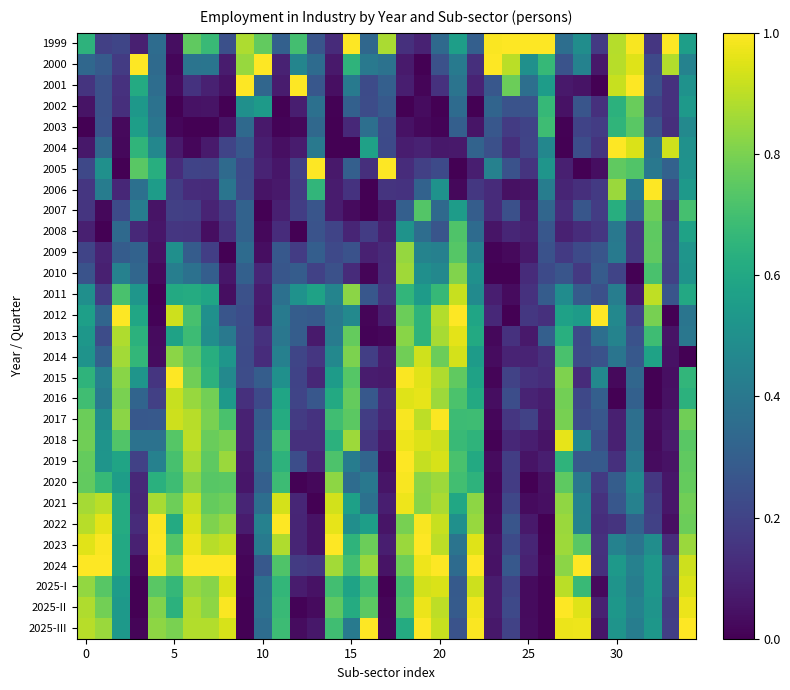

Reading left to right, what are all the values shown in this chart?

1999: 0.6	0.2	0.2	0.1	0.4	0.0	0.8	0.7	0.2	0.9	0.8	0.3	0.7	0.3	0.1	1.0	0.3	0.9	0.1	0.1	0.3	0.6	0.3	1.0	1.0	1.0	1.0	0.4	0.5	0.2	0.9	1.0	0.2	1.0	0.6
2000: 0.3	0.3	0.2	1.0	0.3	0.0	0.4	0.4	0.1	0.8	1.0	0.1	0.5	0.4	0.1	0.7	0.4	0.4	0.1	0.0	0.2	0.4	0.1	1.0	0.9	0.5	0.7	0.3	0.4	0.1	0.9	1.0	0.2	0.9	0.4
2001: 0.1	0.2	0.1	0.6	0.4	0.0	0.1	0.1	0.1	1.0	0.3	0.1	1.0	0.3	0.0	0.4	0.2	0.3	0.1	0.0	0.1	0.4	0.1	0.3	0.8	0.4	0.6	0.1	0.1	0.0	0.9	1.0	0.2	0.1	0.5
2002: 0.1	0.2	0.1	0.5	0.4	0.0	0.1	0.1	0.0	0.5	0.5	0.0	0.1	0.4	0.0	0.3	0.2	0.3	0.0	0.0	0.0	0.3	0.0	0.3	0.3	0.3	0.7	0.1	0.3	0.1	0.6	0.8	0.2	0.1	0.5
2003: 0.0	0.3	0.0	0.6	0.4	0.0	0.0	0.0	0.1	0.3	0.1	0.0	0.0	0.3	0.0	0.1	0.4	0.2	0.0	0.0	0.0	0.3	0.1	0.3	0.2	0.2	0.7	0.0	0.2	0.2	0.7	0.7	0.3	0.1	0.5
2004: 0.1	0.3	0.0	0.7	0.5	0.1	0.0	0.1	0.2	0.3	0.1	0.0	0.1	0.4	0.0	0.0	0.6	0.2	0.1	0.1	0.1	0.1	0.3	0.2	0.1	0.2	0.5	0.0	0.2	0.1	1.0	0.9	0.4	0.9	0.5
2005: 0.2	0.5	0.0	0.7	0.6	0.1	0.2	0.2	0.3	0.2	0.1	0.1	0.2	1.0	0.1	0.3	0.1	1.0	0.1	0.2	0.2	0.0	0.1	0.4	0.3	0.1	0.5	0.1	0.0	0.0	0.8	0.7	0.4	0.3	0.5
2006: 0.2	0.4	0.1	0.4	0.6	0.2	0.1	0.1	0.4	0.2	0.1	0.1	0.2	0.7	0.1	0.1	0.0	0.1	0.1	0.3	0.5	0.0	0.2	0.1	0.0	0.1	0.4	0.1	0.1	0.2	0.9	0.4	1.0	0.2	0.5
2007: 0.2	0.0	0.2	0.4	0.1	0.2	0.2	0.1	0.2	0.3	0.0	0.1	0.2	0.3	0.1	0.0	0.0	0.1	0.3	0.7	0.3	0.6	0.3	0.1	0.2	0.1	0.3	0.1	0.3	0.2	0.6	0.4	0.8	0.2	0.7
2008: 0.1	0.0	0.3	0.1	0.1	0.2	0.2	0.0	0.1	0.3	0.0	0.1	0.0	0.3	0.2	0.1	0.2	0.1	0.5	0.4	0.3	0.7	0.3	0.1	0.1	0.1	0.3	0.1	0.1	0.2	0.4	0.2	0.8	0.2	0.6
2009: 0.2	0.1	0.3	0.3	0.0	0.5	0.3	0.2	0.0	0.3	0.0	0.3	0.2	0.3	0.2	0.3	0.1	0.1	0.8	0.4	0.4	0.7	0.4	0.0	0.0	0.1	0.3	0.2	0.2	0.3	0.4	0.2	0.8	0.2	0.5
2010: 0.3	0.1	0.4	0.3	0.0	0.4	0.4	0.3	0.1	0.3	0.1	0.3	0.3	0.2	0.2	0.1	0.0	0.1	0.9	0.5	0.5	0.8	0.5	0.0	0.0	0.1	0.2	0.3	0.2	0.3	0.2	0.0	0.7	0.2	0.5
2011: 0.5	0.2	0.7	0.5	0.0	0.6	0.6	0.6	0.0	0.2	0.1	0.4	0.5	0.6	0.5	0.8	0.3	0.2	0.7	0.5	0.7	0.9	0.5	0.1	0.0	0.1	0.3	0.5	0.3	0.2	0.4	0.1	0.9	0.3	0.6
2012: 0.6	0.3	1.0	0.6	0.0	0.9	0.7	0.5	0.3	0.2	0.1	0.4	0.3	0.3	0.4	0.5	0.0	0.1	0.8	0.7	0.9	1.0	0.6	0.1	0.0	0.2	0.1	0.6	0.5	1.0	0.5	0.2	0.8	0.0	0.4
2013: 0.5	0.2	0.9	0.6	0.0	0.6	0.7	0.5	0.4	0.2	0.1	0.4	0.3	0.1	0.4	0.8	0.0	0.0	0.8	0.7	0.9	1.0	0.6	0.0	0.1	0.1	0.3	0.6	0.2	0.4	0.4	0.3	0.7	0.1	0.4
2014: 0.5	0.3	0.9	0.7	0.0	0.8	0.7	0.6	0.5	0.2	0.1	0.4	0.2	0.2	0.5	0.8	0.2	0.1	0.8	0.9	0.8	0.9	0.5	0.0	0.1	0.1	0.1	0.7	0.2	0.3	0.4	0.3	0.6	0.0	0.0
2015: 0.7	0.4	0.8	0.5	0.2	1.0	0.8	0.6	0.5	0.2	0.3	0.5	0.2	0.1	0.5	0.7	0.1	0.1	1.0	1.0	0.9	0.8	0.6	0.0	0.2	0.1	0.1	0.8	0.1	0.5	0.0	0.3	0.0	0.0	0.7
2016: 0.7	0.4	0.8	0.3	0.2	0.9	0.8	0.8	0.5	0.1	0.2	0.6	0.2	0.3	0.6	0.8	0.3	0.1	1.0	1.0	0.9	0.7	0.6	0.0	0.2	0.1	0.1	0.8	0.2	0.3	0.0	0.3	0.0	0.0	0.6
2017: 0.8	0.5	0.8	0.3	0.3	0.9	0.9	0.8	0.7	0.1	0.3	0.6	0.2	0.1	0.7	0.7	0.2	0.1	1.0	0.9	1.0	0.7	0.7	0.0	0.2	0.2	0.1	0.8	0.2	0.3	0.1	0.4	0.0	0.1	0.8
2018: 0.8	0.5	0.7	0.4	0.4	0.7	0.9	0.8	0.8	0.1	0.3	0.7	0.1	0.1	0.6	0.9	0.2	0.1	1.0	0.9	0.9	0.7	0.6	0.0	0.1	0.1	0.1	1.0	0.5	0.2	0.1	0.4	0.0	0.1	0.7
2019: 0.8	0.5	0.6	0.2	0.4	0.7	0.9	0.8	0.9	0.1	0.3	0.6	0.2	0.1	0.7	0.4	0.3	0.0	1.0	0.9	0.9	0.7	0.6	0.0	0.2	0.1	0.1	0.7	0.3	0.3	0.1	0.4	0.0	0.0	0.8
2020: 0.8	0.7	0.6	0.1	0.6	0.7	0.8	0.7	0.7	0.1	0.3	0.7	0.0	0.0	0.8	0.4	0.4	0.1	1.0	0.8	0.9	0.7	0.6	0.0	0.2	0.0	0.0	0.8	0.4	0.2	0.3	0.5	0.2	0.1	0.8
2021: 0.9	0.9	0.6	0.1	0.9	0.8	0.9	0.8	0.8	0.1	0.4	0.9	0.1	0.0	0.9	0.6	0.4	0.1	1.0	0.8	0.9	0.6	0.8	0.0	0.2	0.0	0.0	0.8	0.4	0.1	0.3	0.4	0.2	0.1	0.8
2022: 0.9	1.0	0.6	0.1	1.0	0.6	0.9	0.8	0.8	0.1	0.4	1.0	0.1	0.0	1.0	0.5	0.6	0.1	0.8	1.0	0.9	0.5	0.8	0.0	0.3	0.1	0.0	0.9	0.4	0.1	0.1	0.3	0.2	0.0	0.8
2023: 1.0	1.0	0.6	0.1	1.0	0.7	1.0	0.9	0.9	0.0	0.4	0.9	0.1	0.0	1.0	0.6	0.8	0.1	0.9	1.0	0.9	0.4	1.0	0.1	0.2	0.1	0.0	0.9	0.7	0.1	0.4	0.4	0.5	0.1	0.8
2024: 1.0	1.0	0.6	0.0	1.0	0.8	1.0	1.0	1.0	0.0	0.3	0.7	0.2	0.2	0.9	0.7	0.8	0.1	0.8	1.0	1.0	0.4	1.0	0.0	0.3	0.1	0.0	0.8	1.0	0.1	0.5	0.4	0.5	0.2	0.9
2025-I: 0.8	0.7	0.6	0.0	0.7	0.7	0.8	0.8	0.9	0.0	0.4	0.7	0.1	0.1	0.7	0.6	0.7	0.0	0.7	0.9	0.9	0.3	0.9	0.1	0.2	0.0	0.0	0.9	0.7	0.0	0.5	0.4	0.5	0.2	0.9
2025-II: 0.9	0.8	0.5	0.0	0.8	0.6	0.9	0.8	1.0	0.0	0.4	0.7	0.0	0.0	0.8	0.6	0.7	0.0	0.7	1.0	0.9	0.3	1.0	0.1	0.2	0.0	0.0	1.0	1.0	0.1	0.5	0.4	0.5	0.2	1.0
2025-III: 0.9	0.8	0.5	0.0	0.8	0.8	0.9	0.9	0.9	0.0	0.4	0.7	0.0	0.1	0.7	0.4	1.0	0.0	0.6	1.0	0.9	0.3	1.0	0.1	0.2	0.0	0.0	1.0	1.0	0.1	0.5	0.4	0.5	0.2	1.0